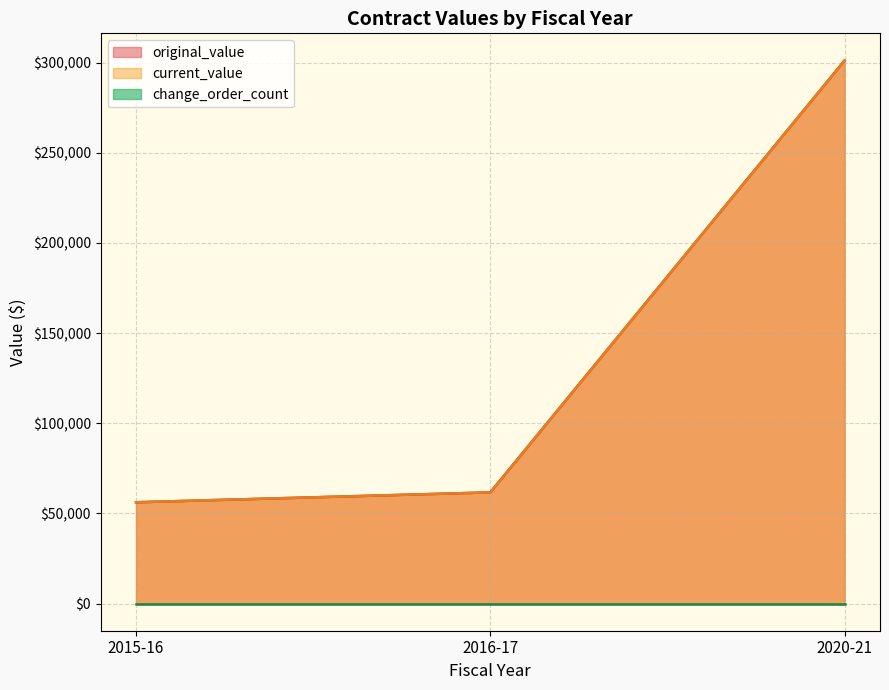

True or false: original_value has more than 1 interior local peaks.

False